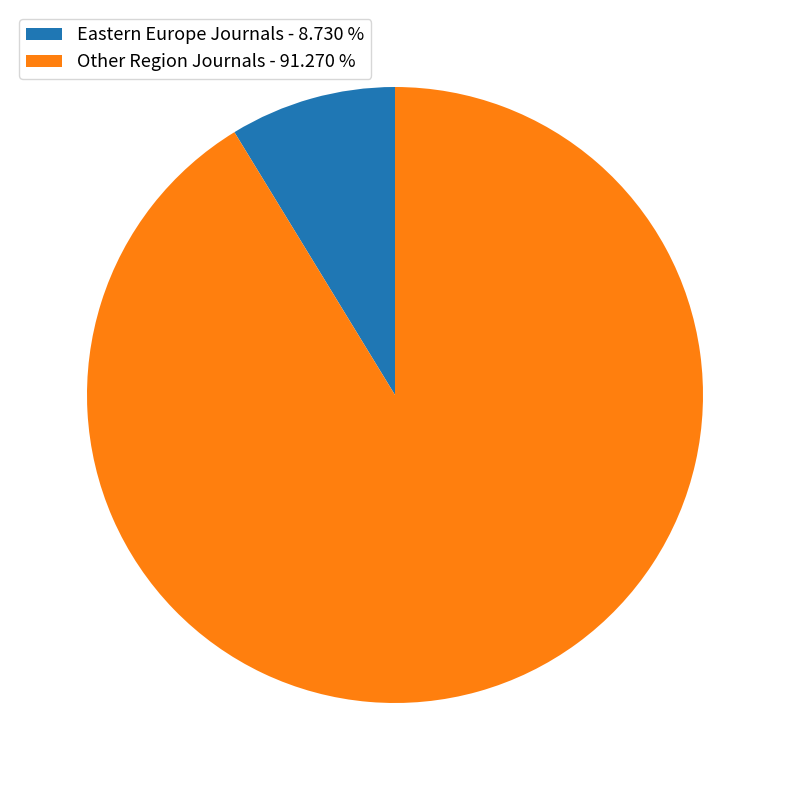

Is there any slice that represents more than half of the pie?

Yes